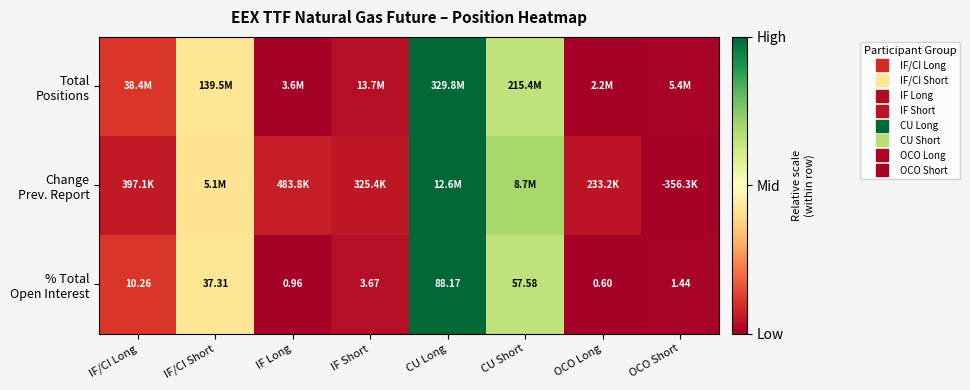

How many data points does each series have?

8